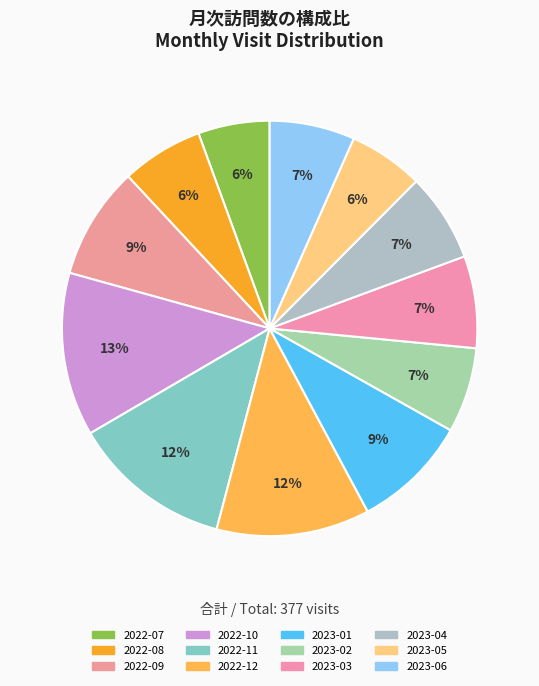

How many slices are in this pie chart?

12